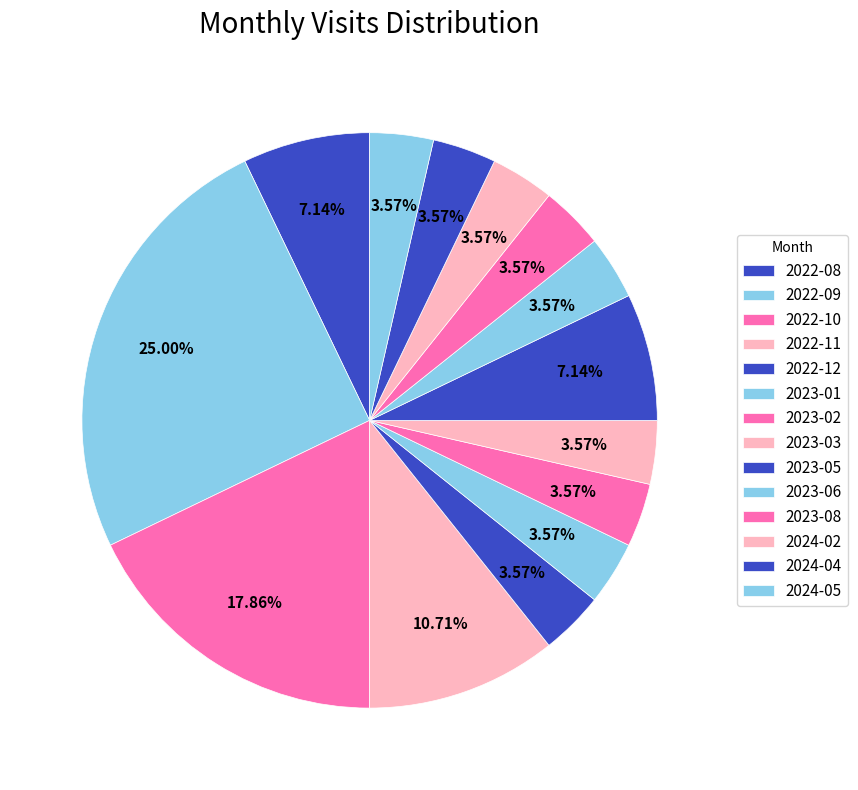

How many segments does this pie chart have?

14